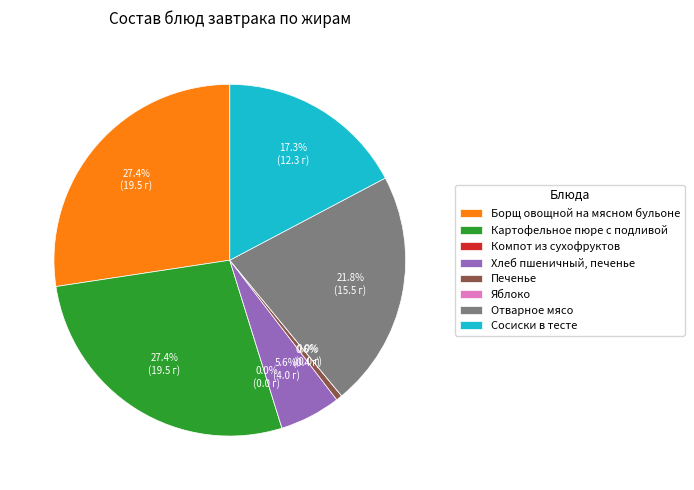

Is there a majority slice in this chart?

No